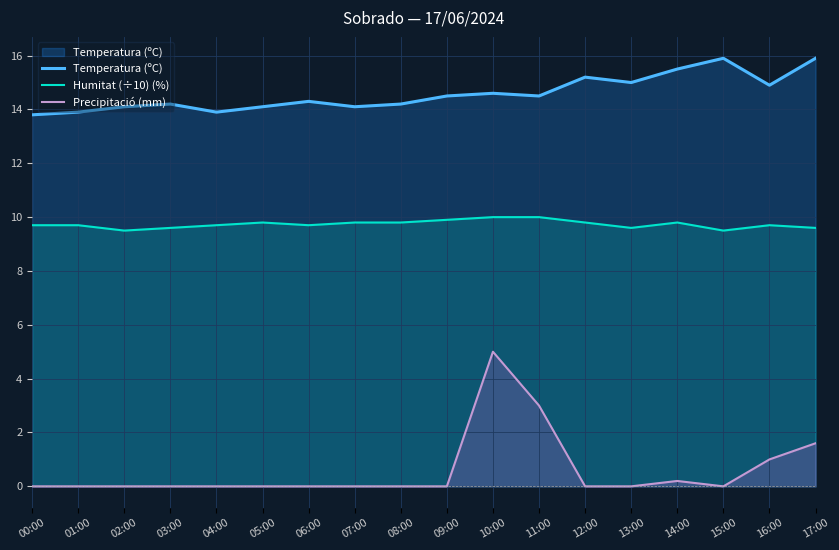

At which label does Humitat (÷10) (%) reach its peak?

10:00